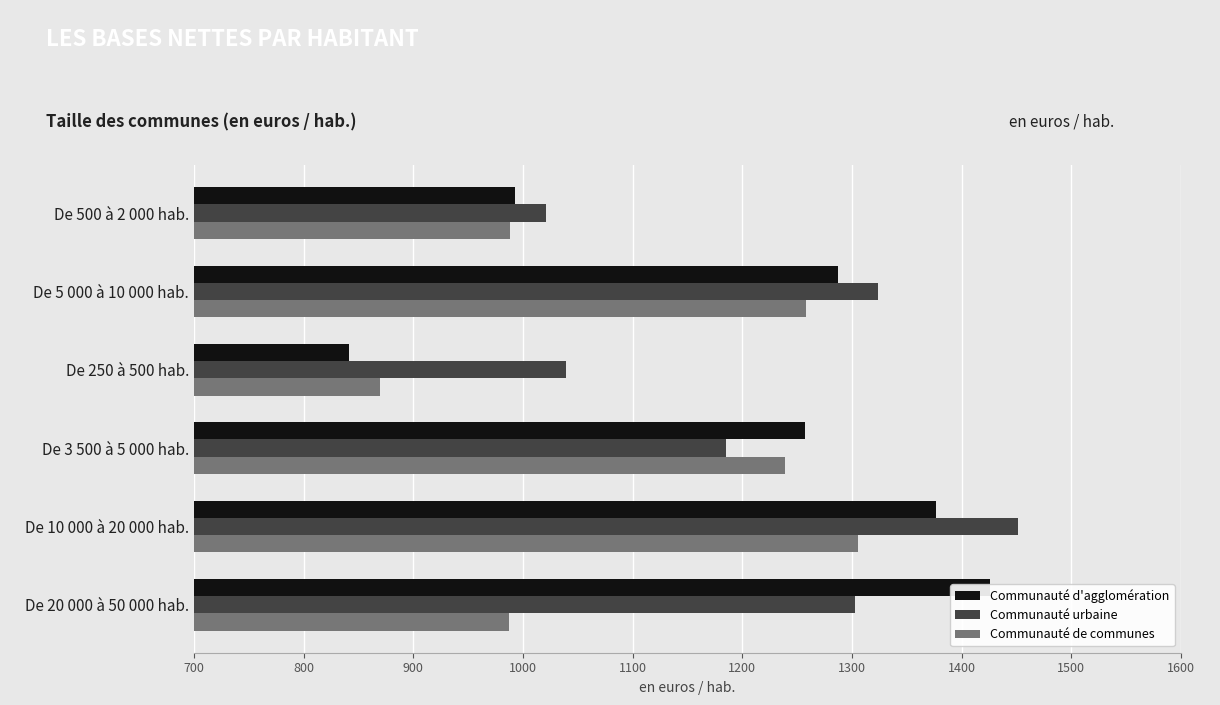

What is the value of the Communauté urbaine bar at the 2nd from the left?

1323.5